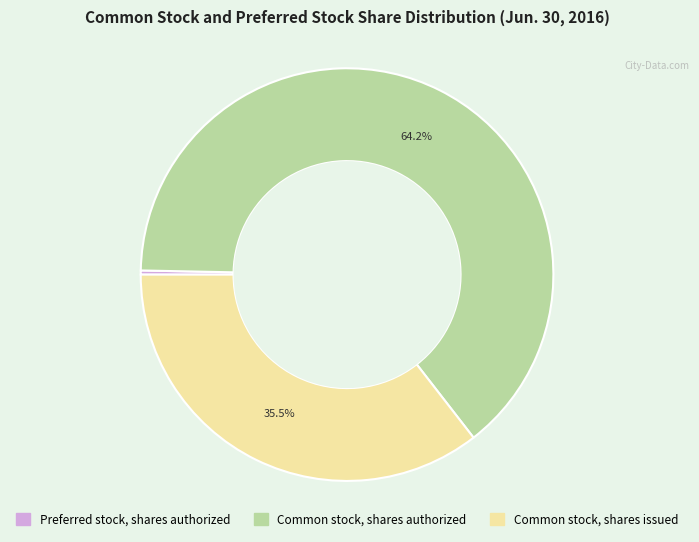

What is the ratio of the value at Common stock, shares authorized to the value at Preferred stock, shares authorized?

200.0